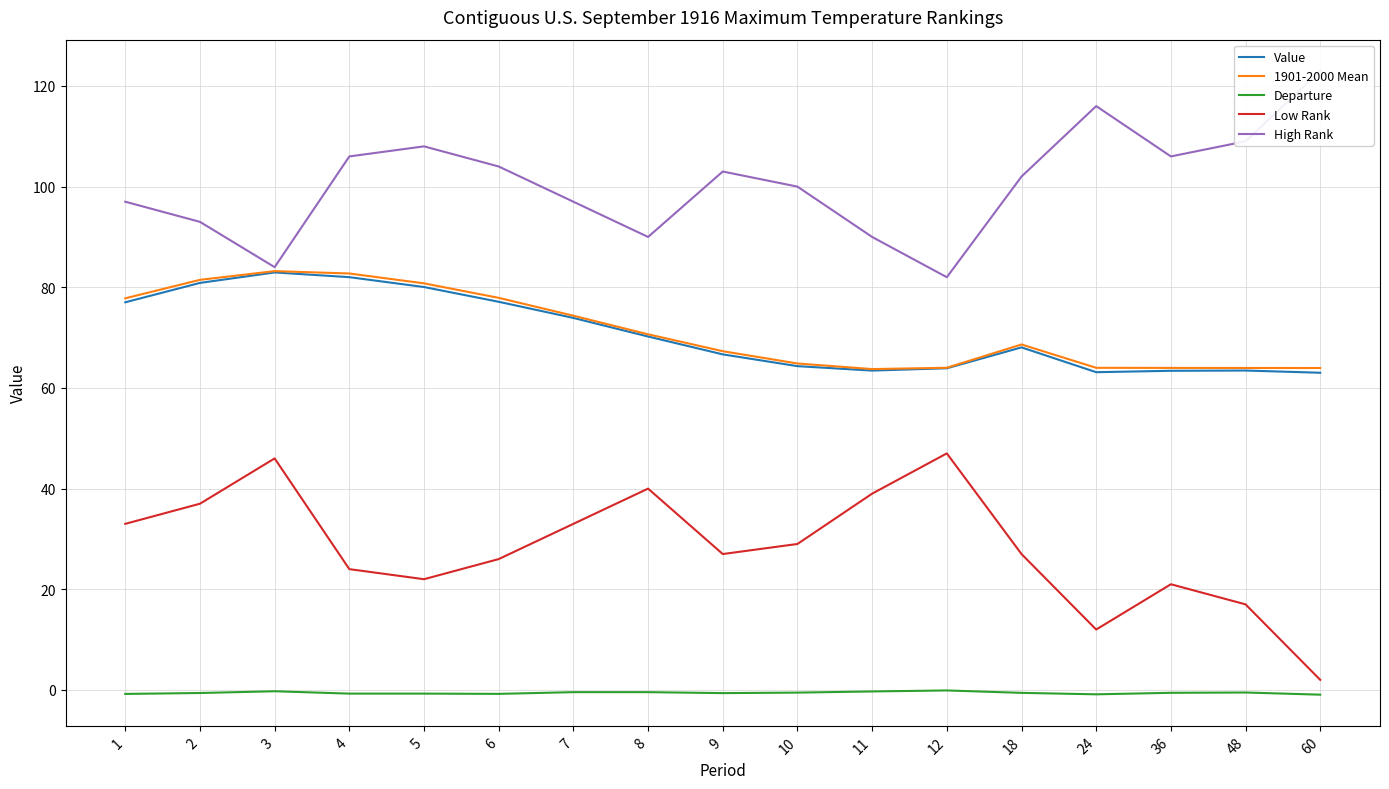

At which category is the sum across all series the highest?

3